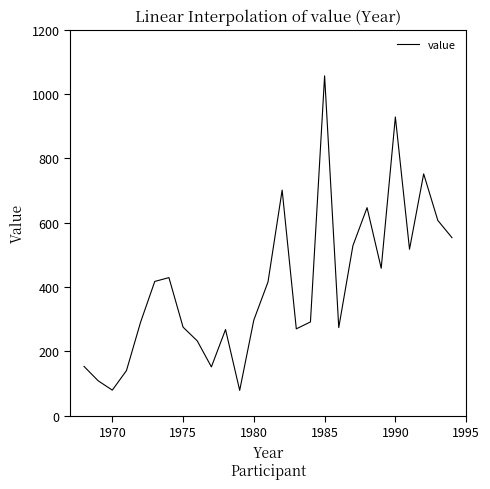

What is the greatest value displayed?

1056.5